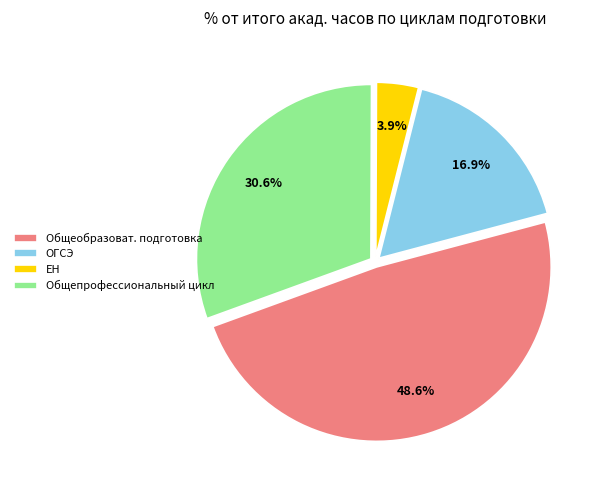

How much of the chart is everything except Общепрофессиональный цикл?

69.4%